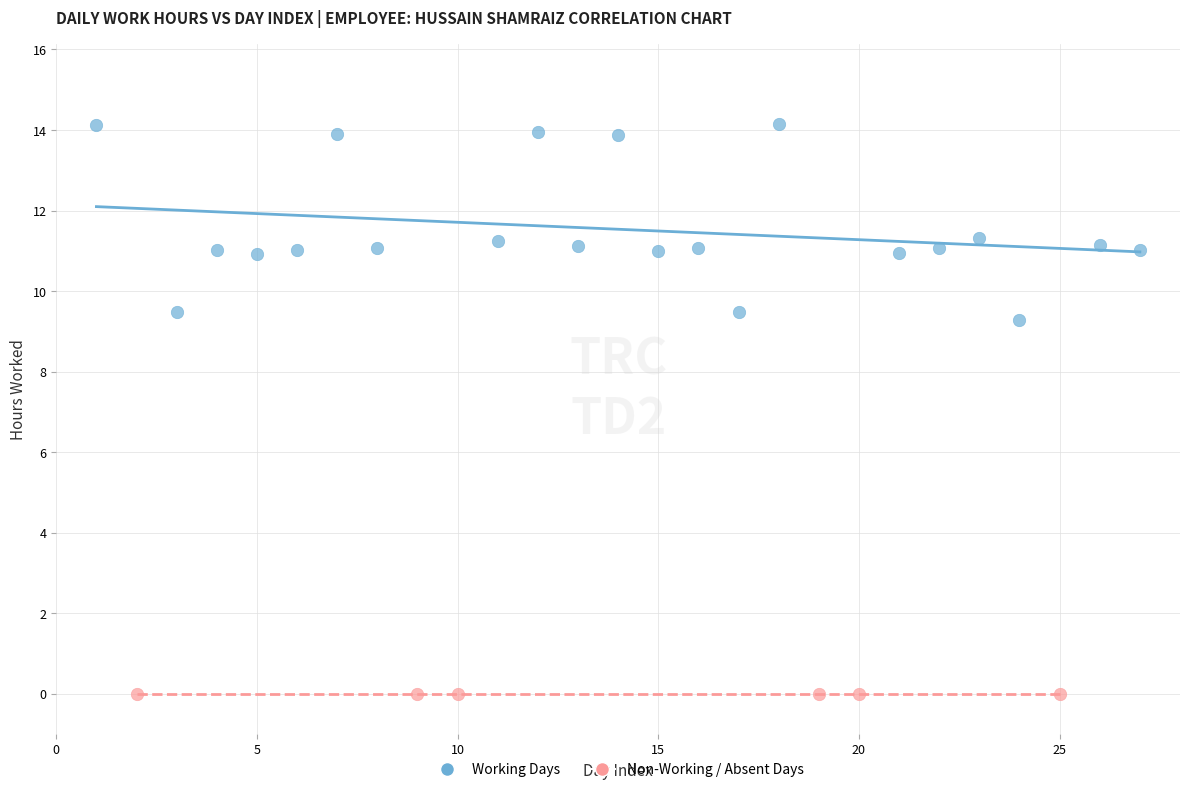

Which series reaches the minimum Y coordinate?

Non-Working / Absent Days